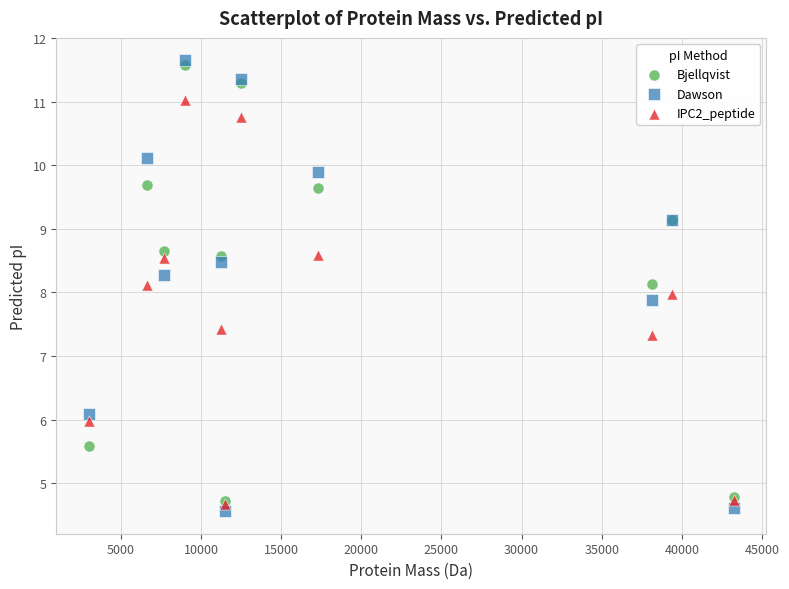

Which series reaches the minimum Y coordinate?

Dawson